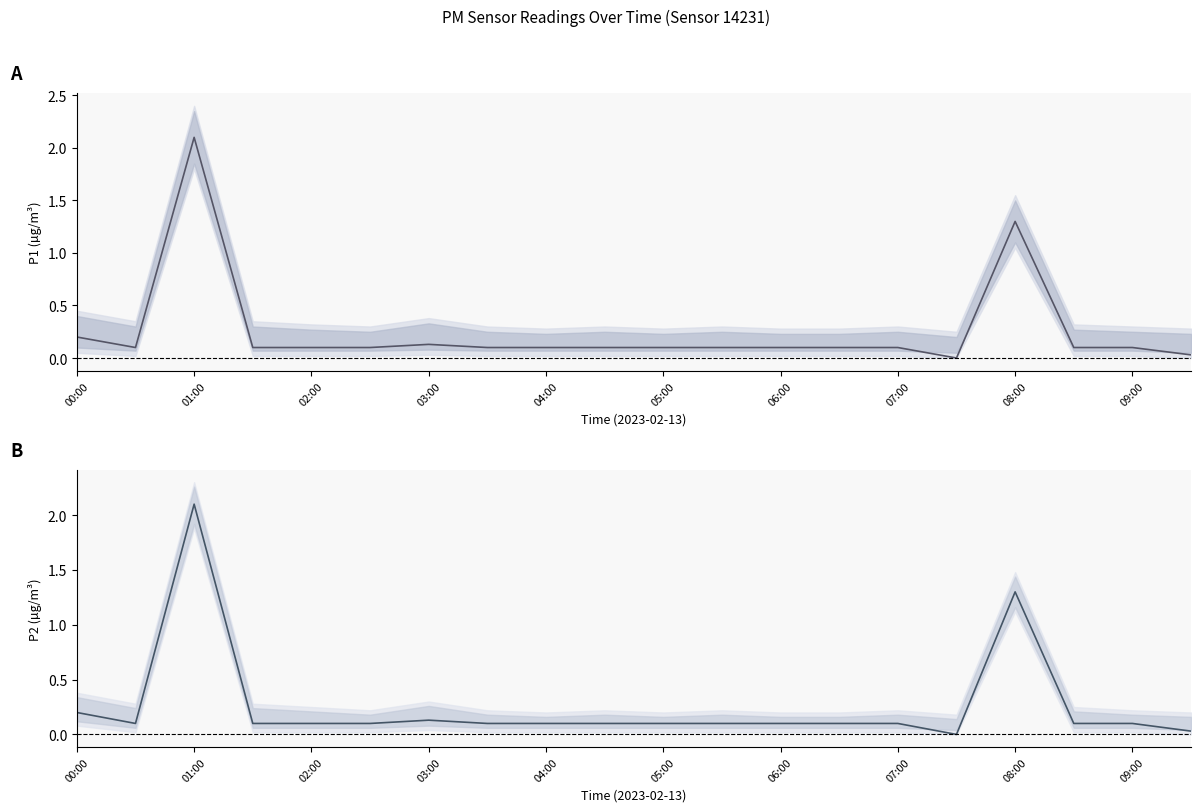

At how many categories does at least one series exceed 1?

2